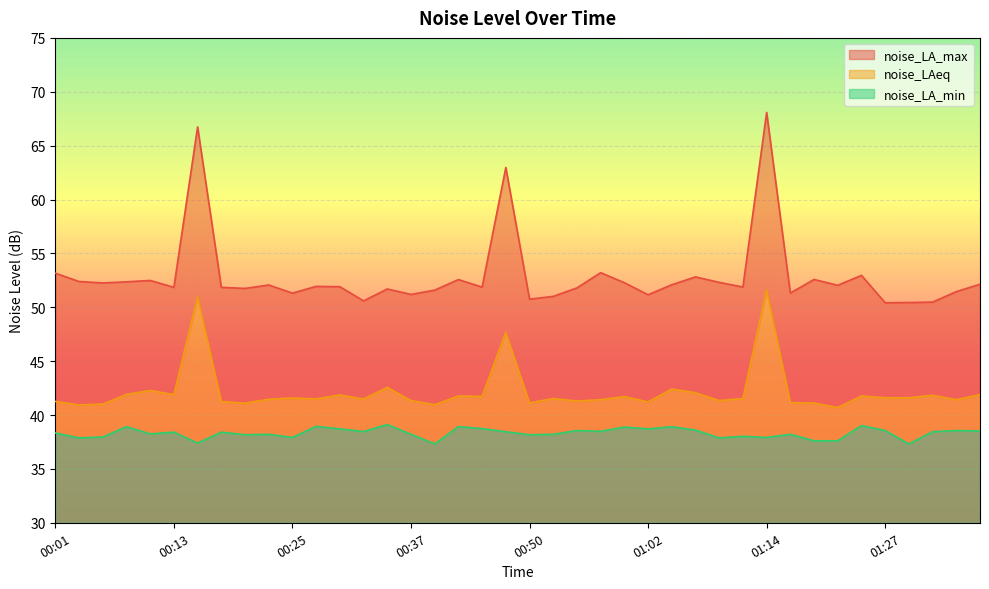

List the series in order of their overall mean, highest first.

noise_LA_max, noise_LAeq, noise_LA_min